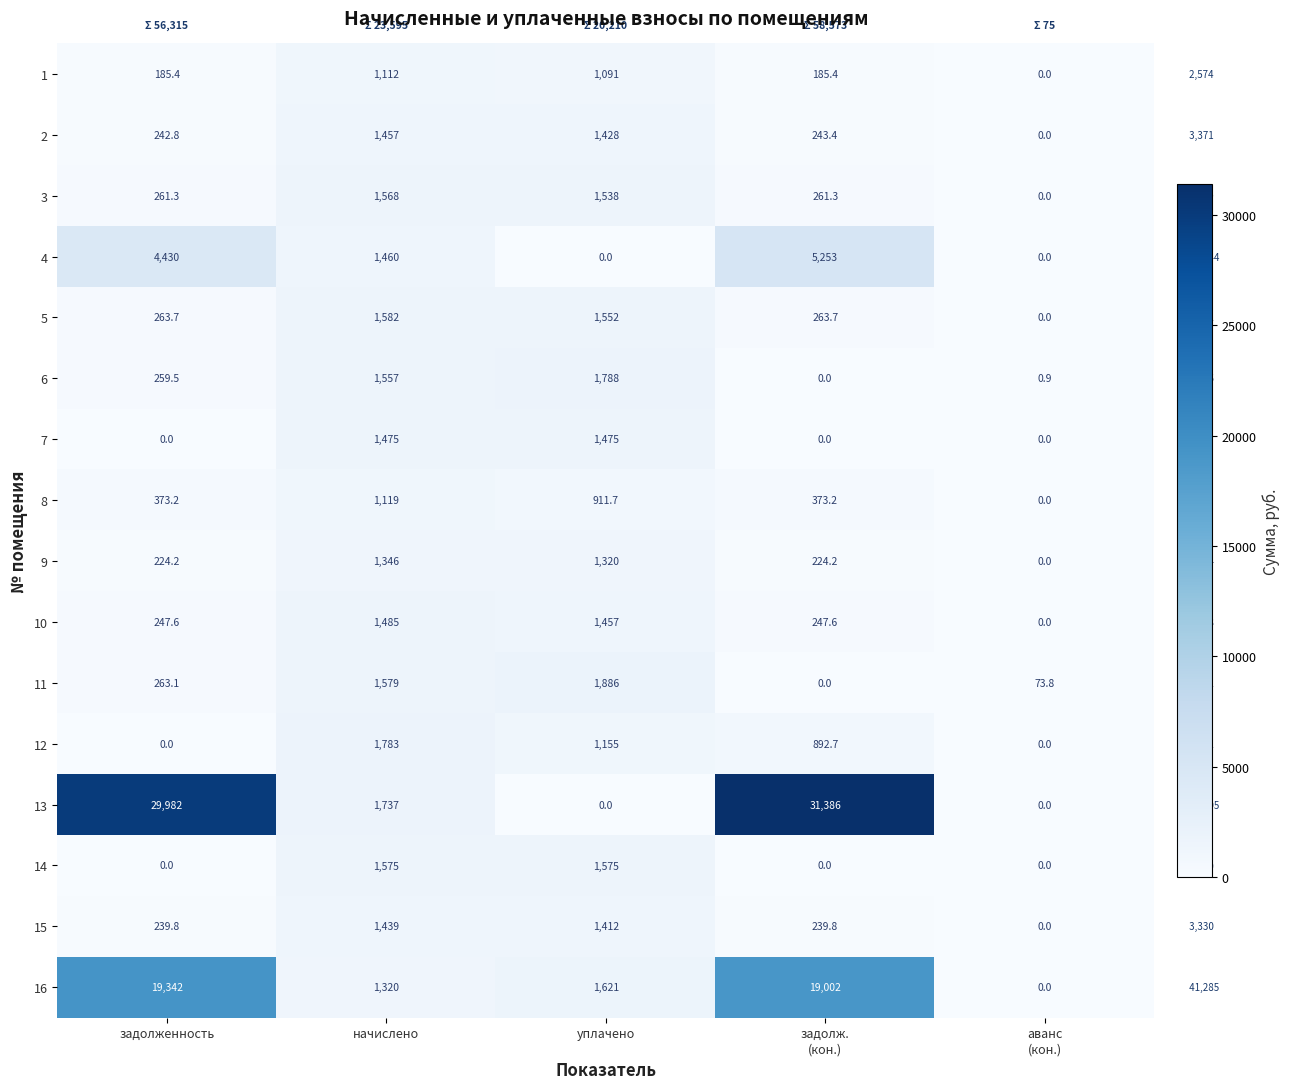

Which category has the highest value across all series?

задолж.
(кон.)